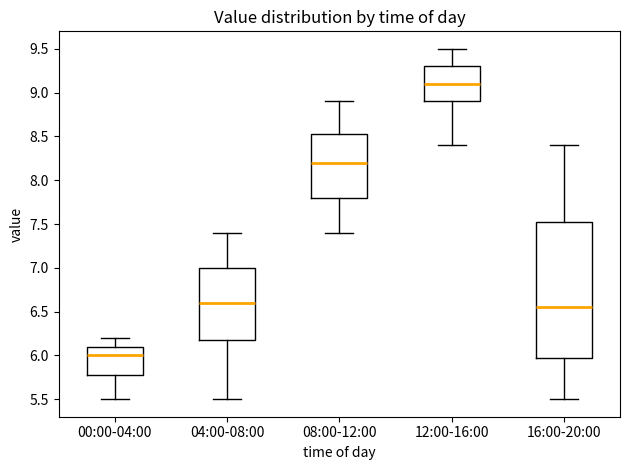

Comparing the boxes themselves (not the whiskers), which one is the tallest?

16:00-20:00